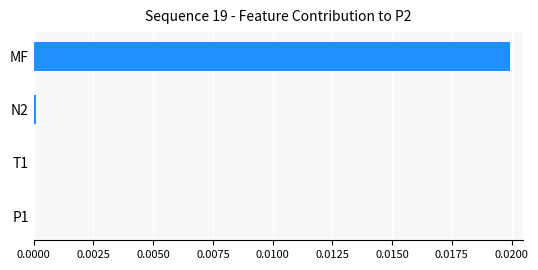

Between MF and P1, which is larger?

MF